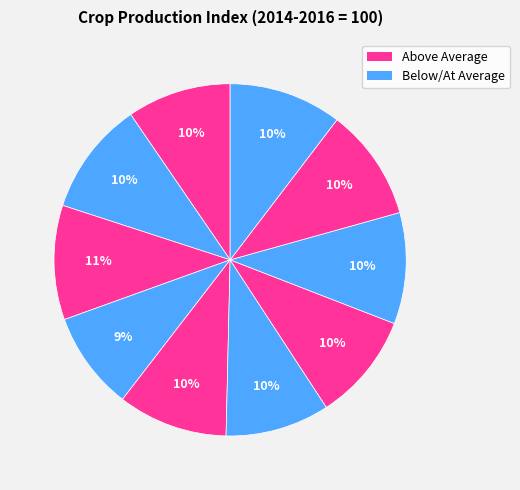

How many segments does this pie chart have?

10